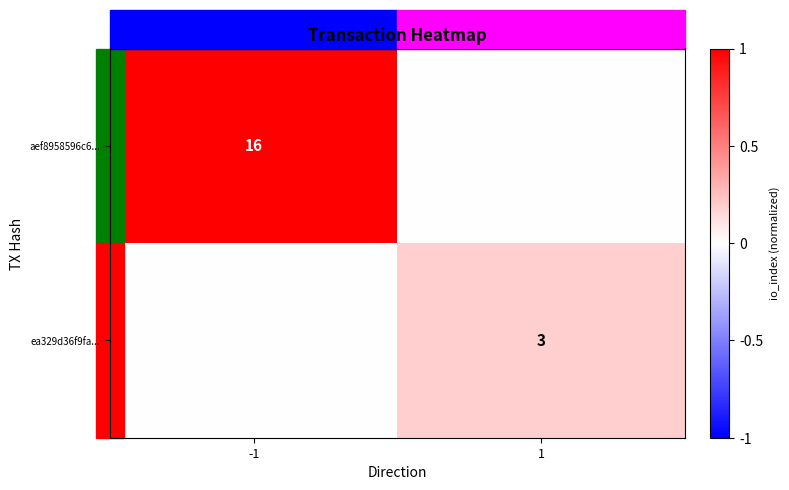

The value of ea329d36f9fa... at 1 is 1. True or false?

False